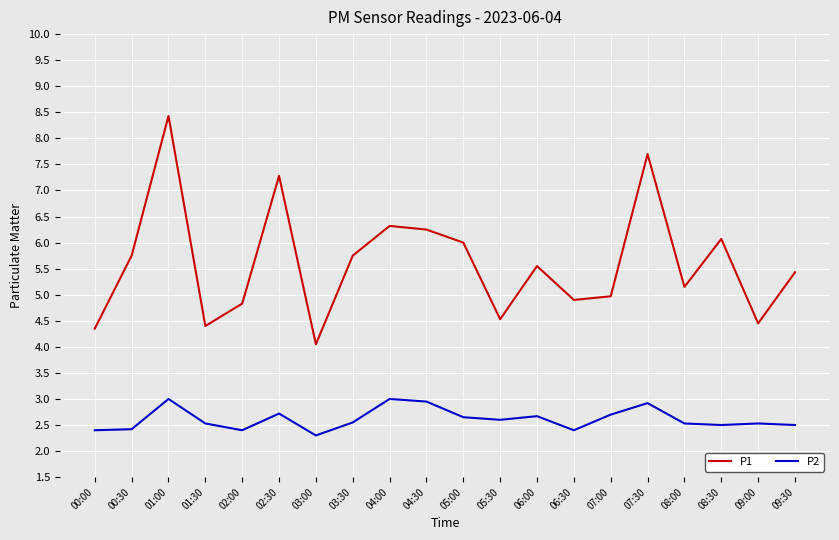

What is the approximate value of P1 at 06:30?

4.9